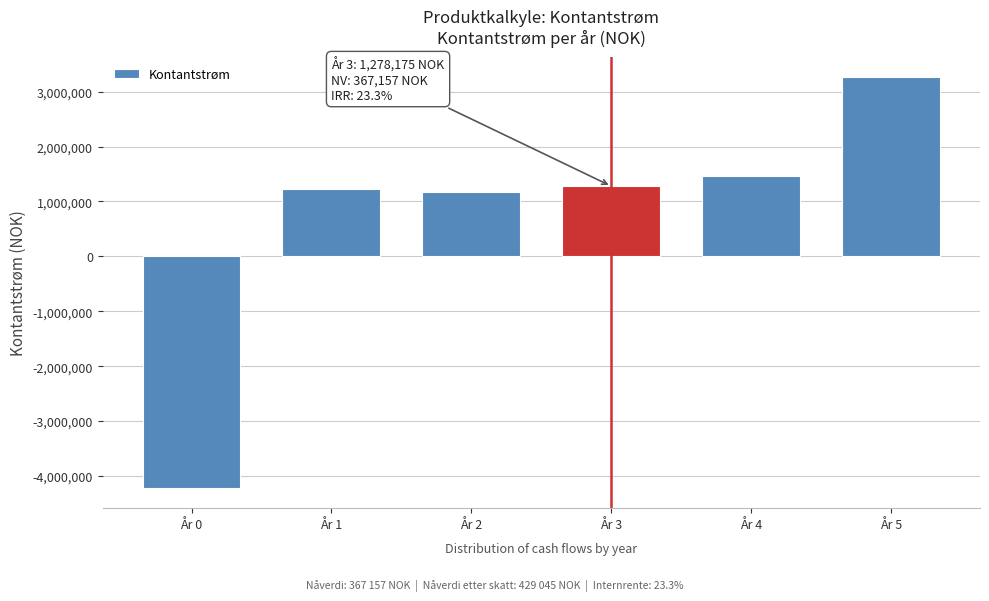

Reading left to right, what are all the values shown in this chart?

-4213000	1220000	1164350	1278175	1460300	3262175